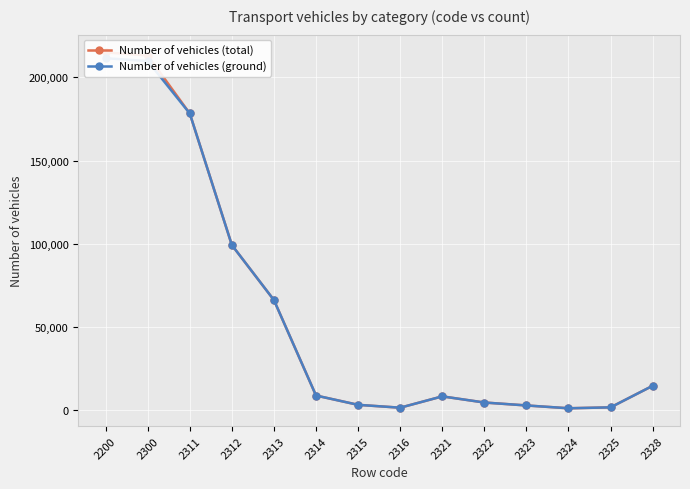

Is it true that Number of vehicles (ground) equals 103535 at 2313?

False